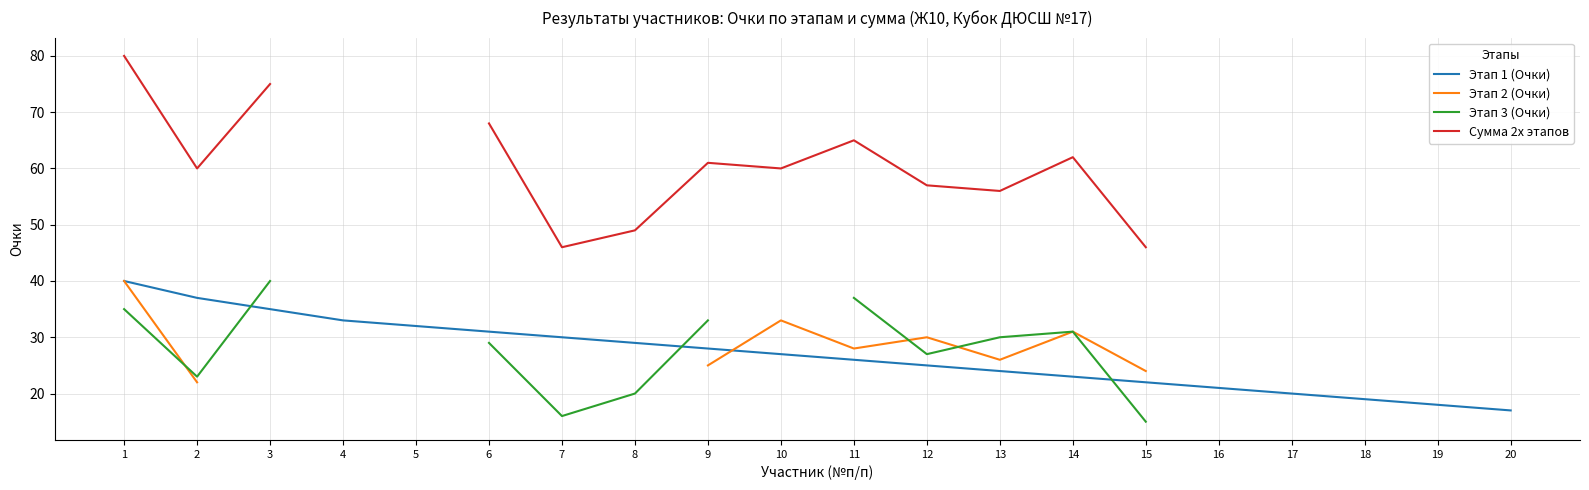

List the labels in order of Этап 1 (Очки) value, smallest first.

20, 19, 18, 17, 16, 15, 14, 13, 12, 11, 10, 9, 8, 7, 6, 5, 4, 3, 2, 1